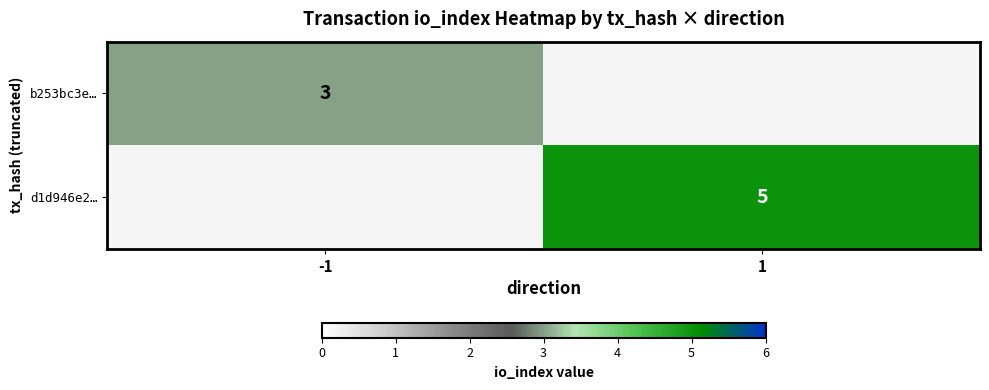

The value of d1d946e2… at 1 is 1. True or false?

False